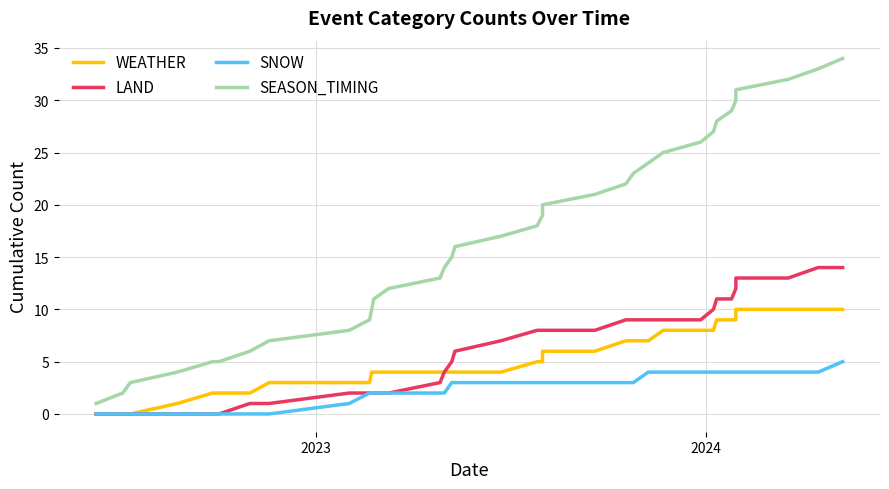

What is the value of the SEASON_TIMING point at the 25th from the left?

24